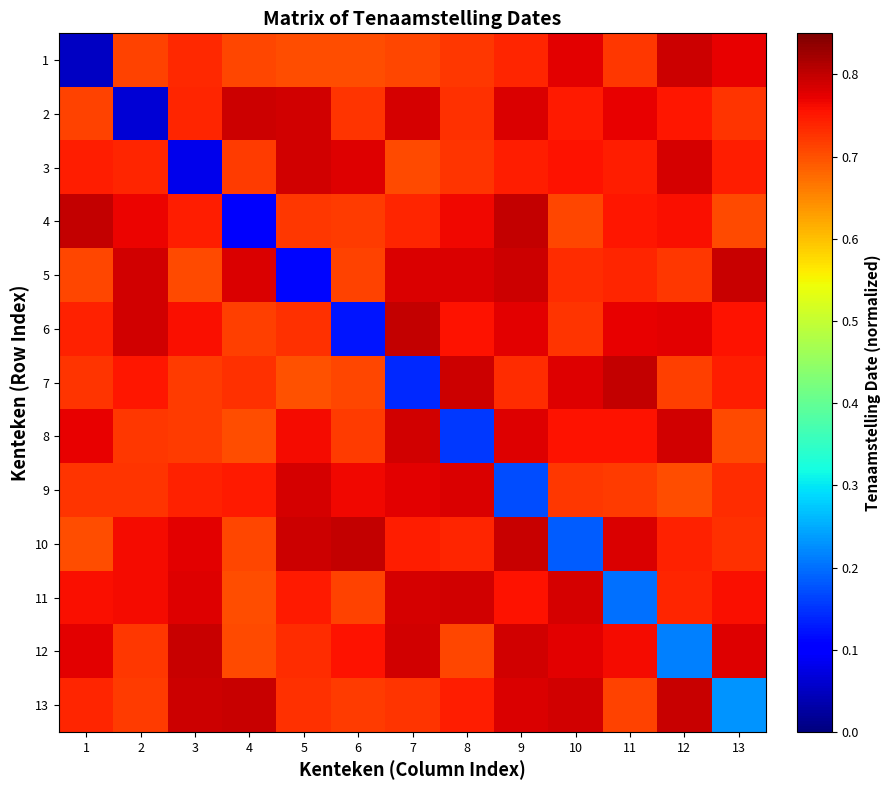

Between 3 and 11, which is larger?

3